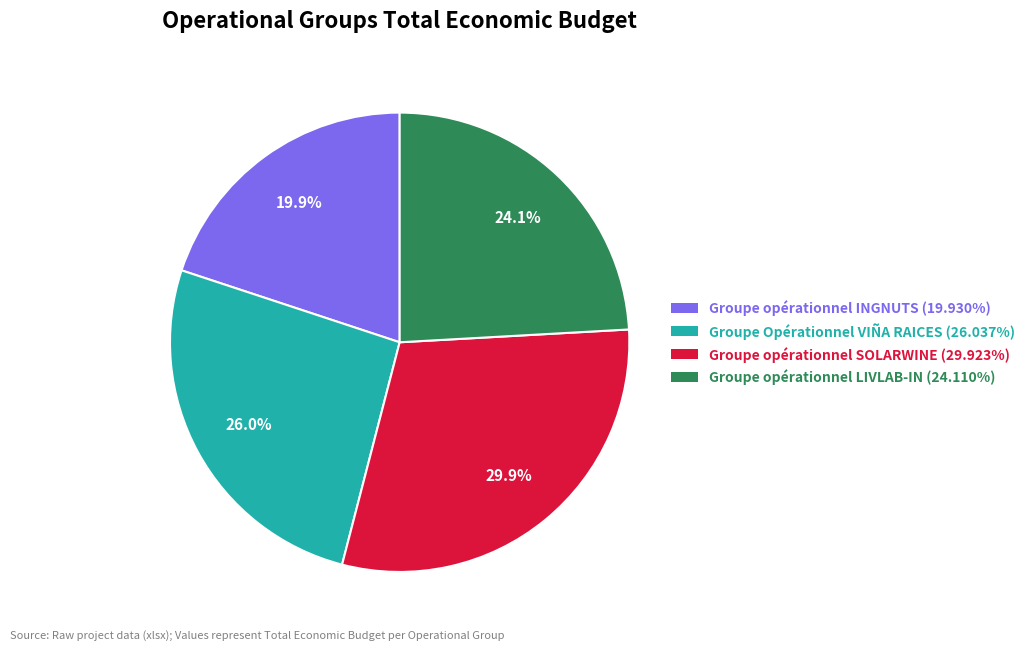

Is there any slice that represents more than half of the pie?

No